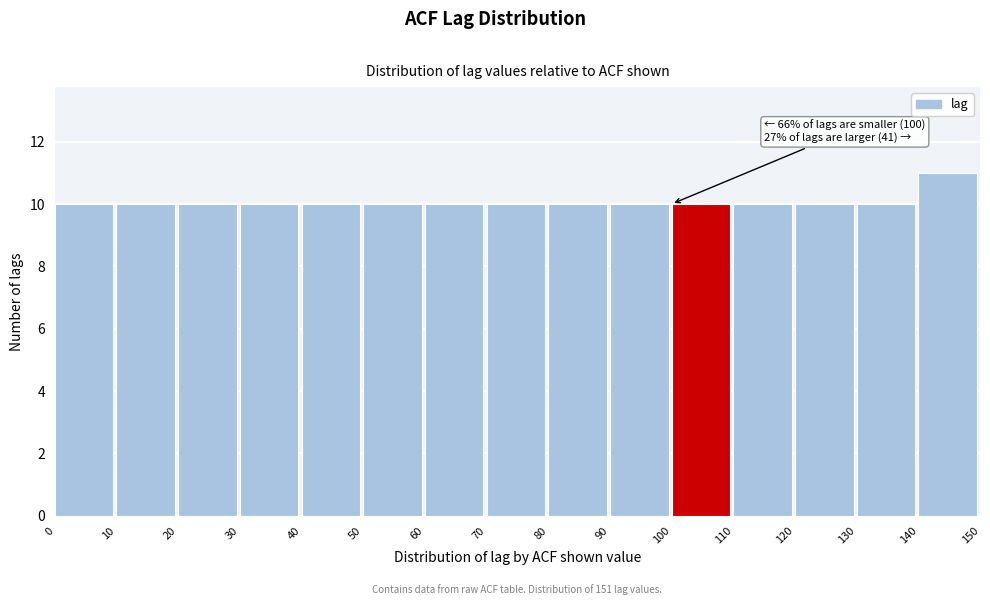

Which range on the x-axis has the tallest bar?

140 to 150